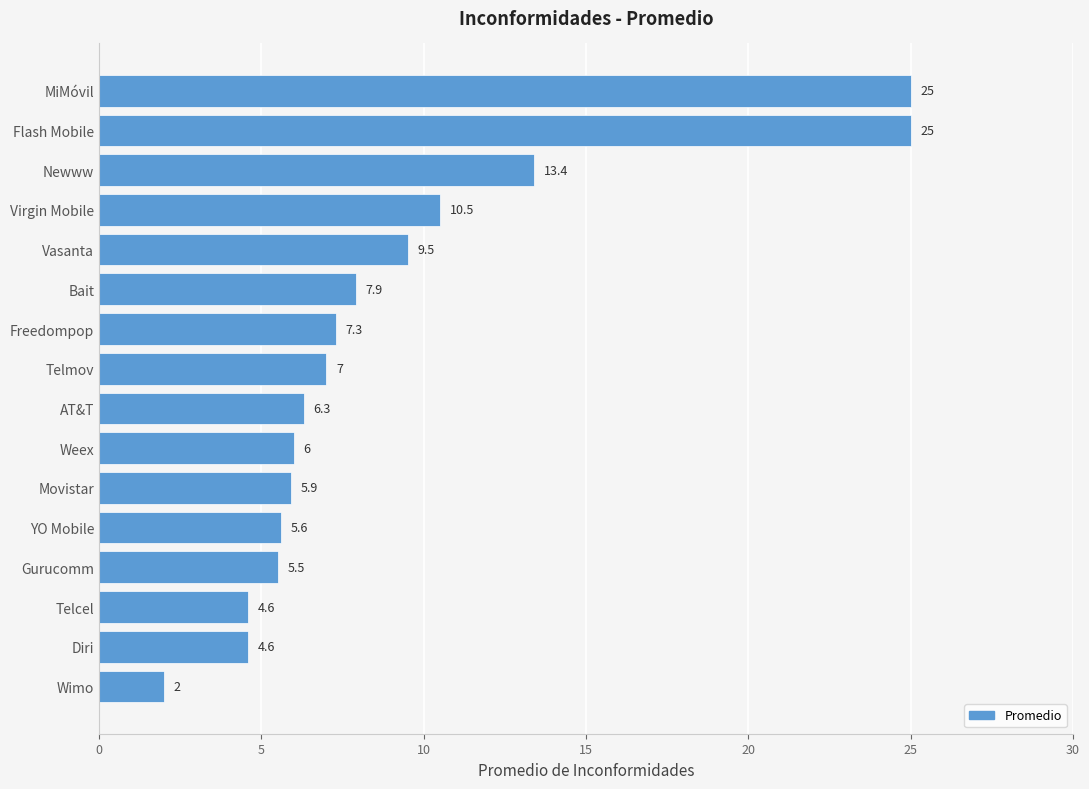

Reading bottom to top, transcribe all the data shown in this chart.

Wimo=2.0	Diri=4.6	Telcel=4.6	Gurucomm=5.5	YO Mobile=5.6	Movistar=5.9	Weex=6.0	AT&T=6.3	Telmov=7.0	Freedompop=7.3	Bait=7.9	Vasanta=9.5	Virgin Mobile=10.5	Newww=13.4	Flash Mobile=25.0	MiMóvil=25.0